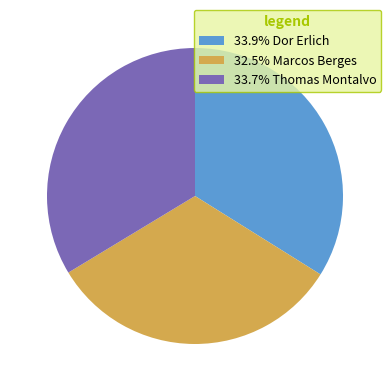

What is the ratio of the value at 33.7% Thomas Montalvo to the value at 33.9% Dor Erlich?

1.0